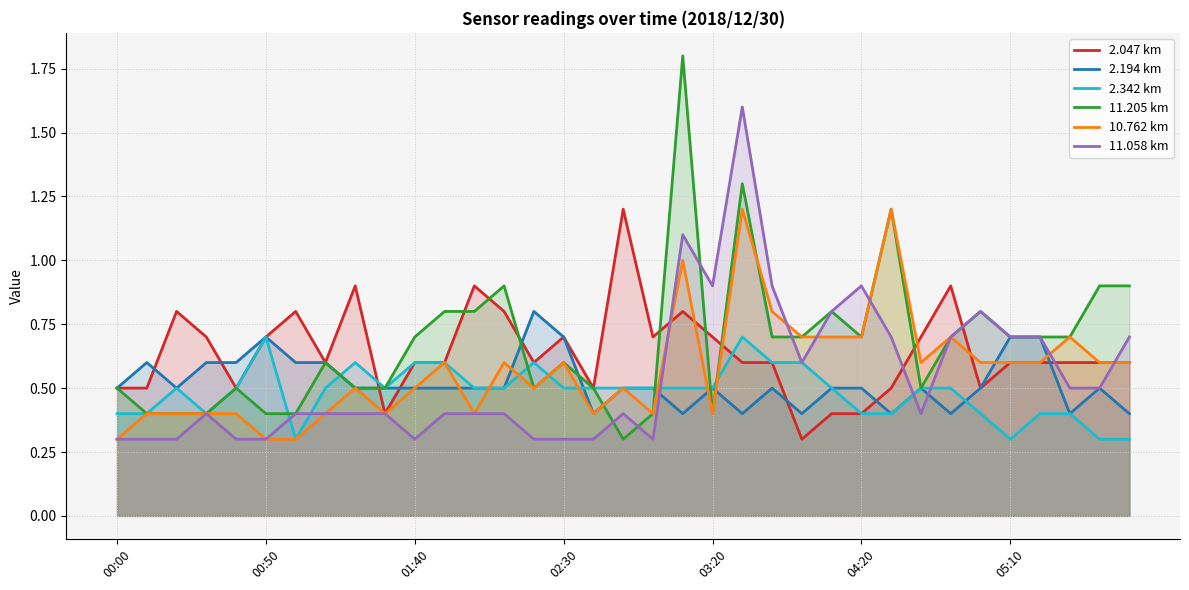

The value of 2.047 km at 01:40 is 0.6. True or false?

True